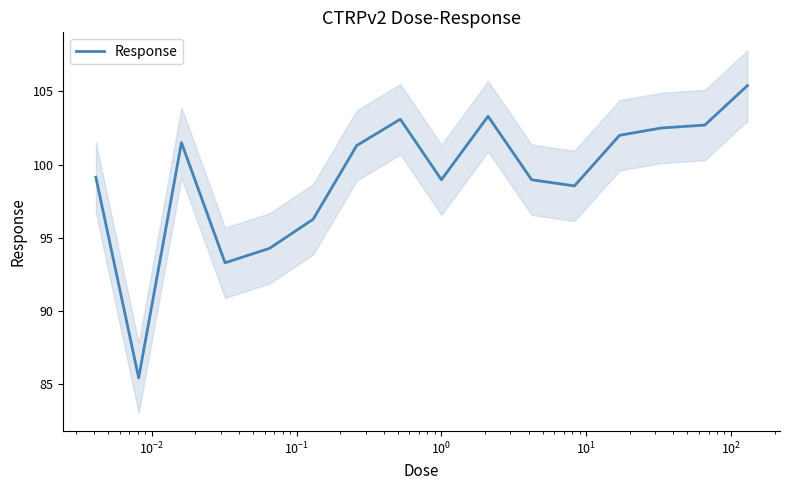

What is the value of the 14th point from the left?

102.5